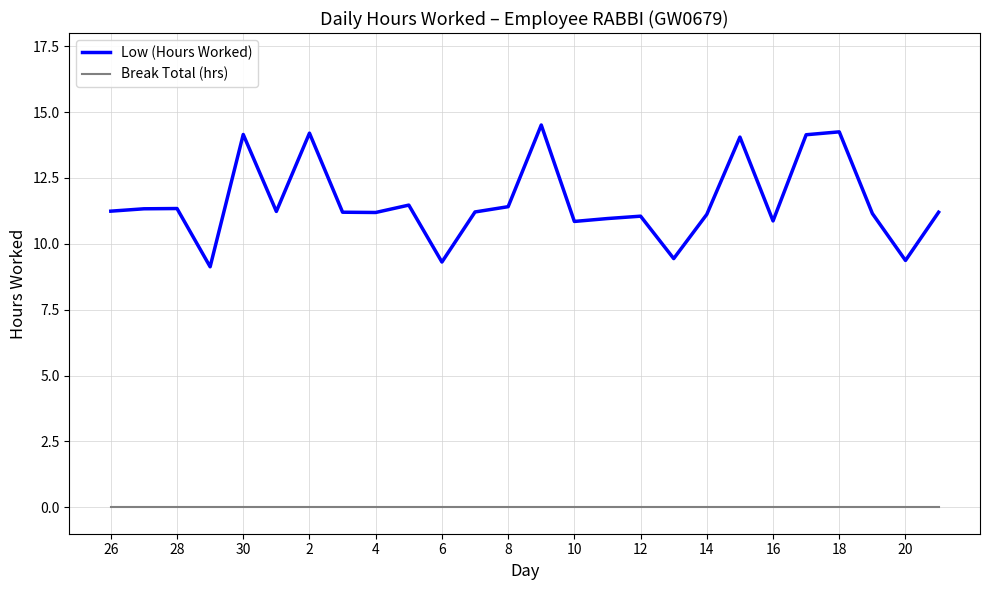

Rank the series by their maximum value, from highest to lowest.

Low (Hours Worked), Break Total (hrs)